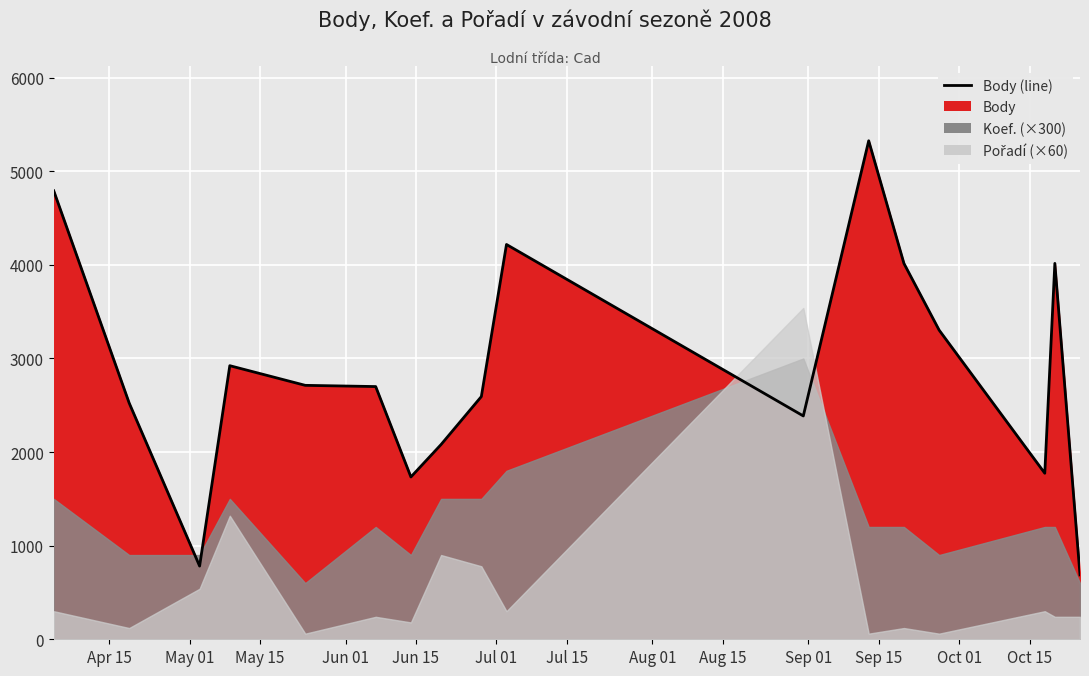

Count the number of categories in the chart.

17